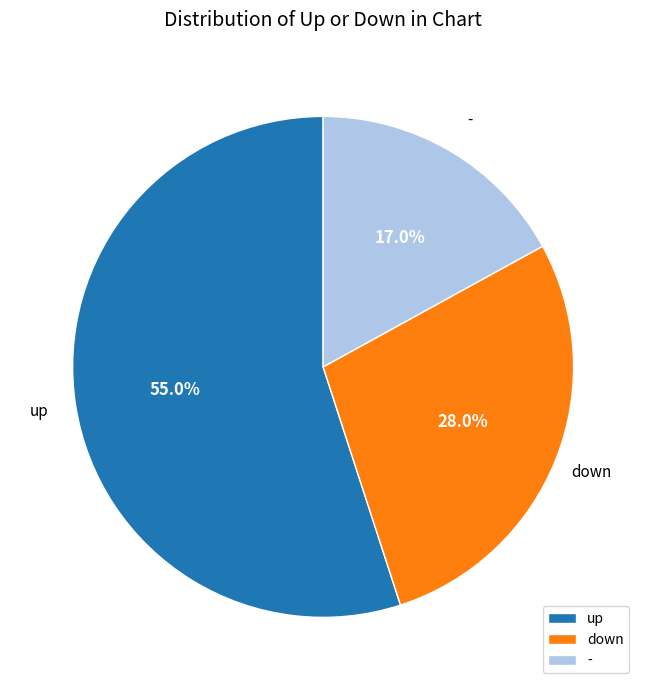

Does down account for over 50% of the chart?

No